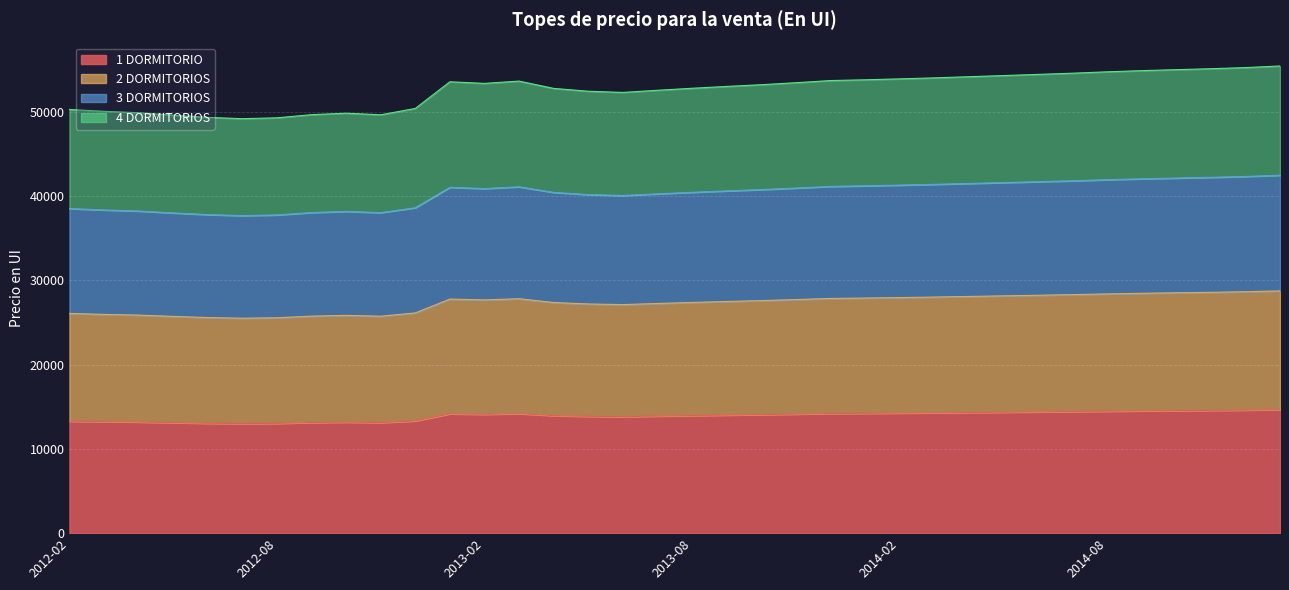

How many interior local valleys does the 1 DORMITORIO series have?

4